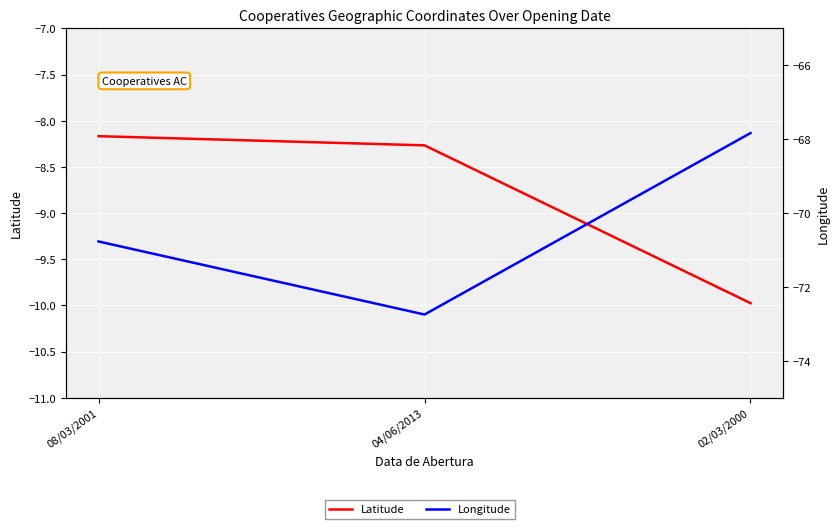

What is the difference between the maximum and minimum values in the Longitude series?

4.9